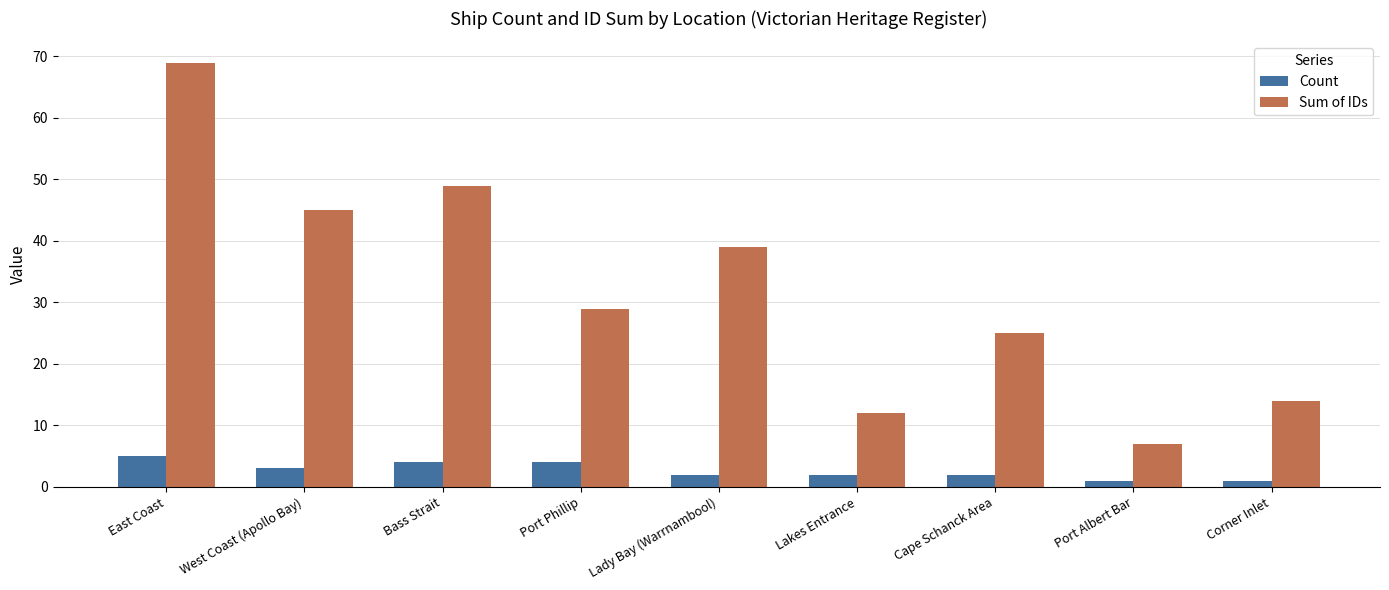

What position from the left is Lady Bay (Warrnambool)?

5